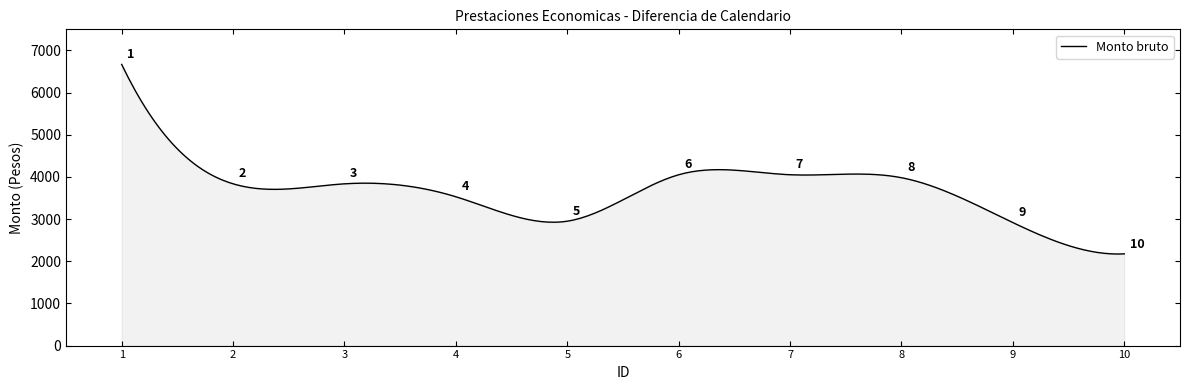

What is the minimum value shown in the chart?

2171.3